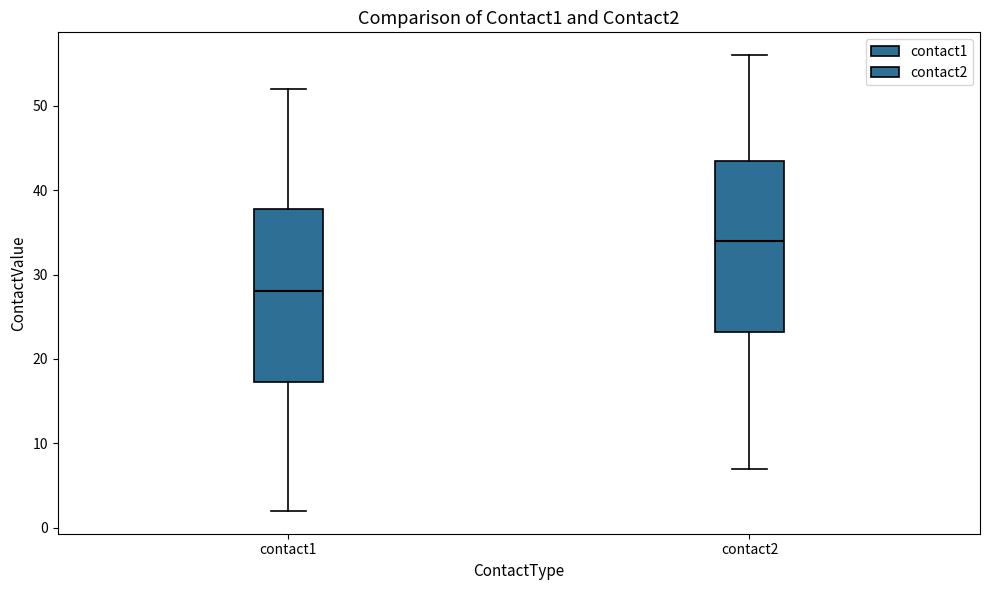

Reading left to right, transcribe this box plot: for each box, give where its median line is, the range the box spans, and where its two whiskers end, as read against the y-axis. The values are not printed on the chart, so give them approximately, as read against the axis.

contact1: median 28, box 17 to 38, whiskers 2 to 52
contact2: median 34, box 23 to 44, whiskers 7 to 56